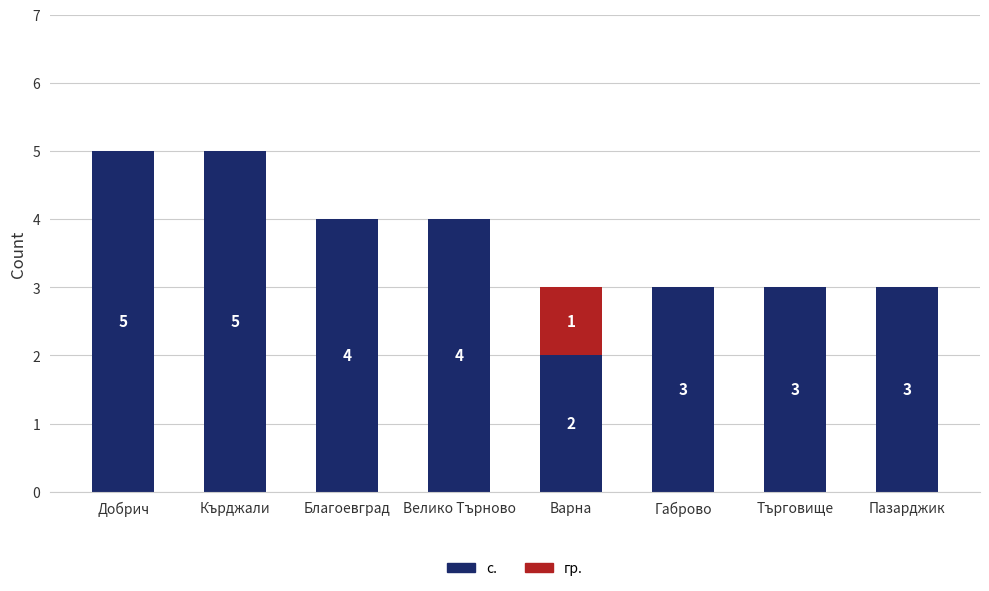

What is the sum of the с. values at Пазарджик and Добрич?

8